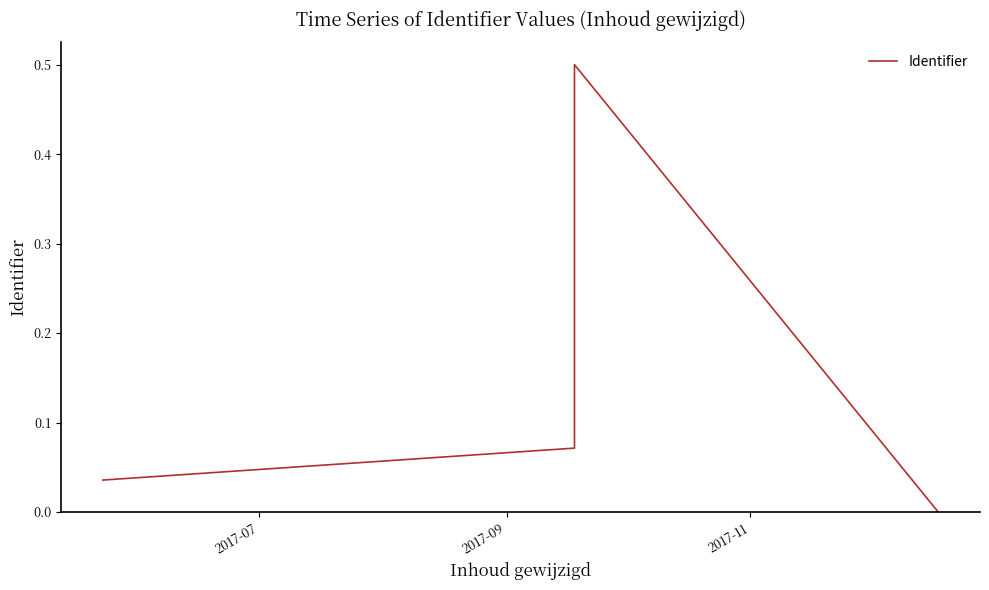

The chart shows a value of 0.1 at 11. True or false?

False